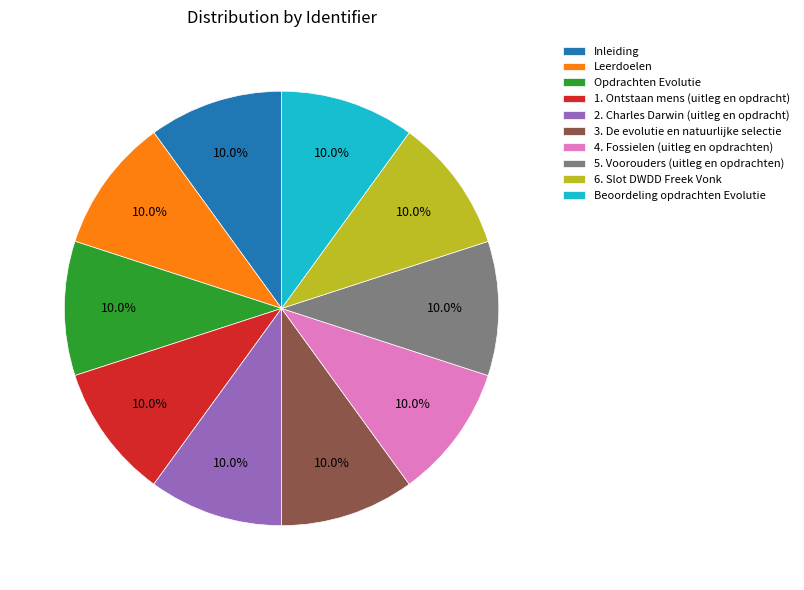

What percentage is the 5. Voorouders (uitleg en opdrachten) slice, to the nearest percent?

10%